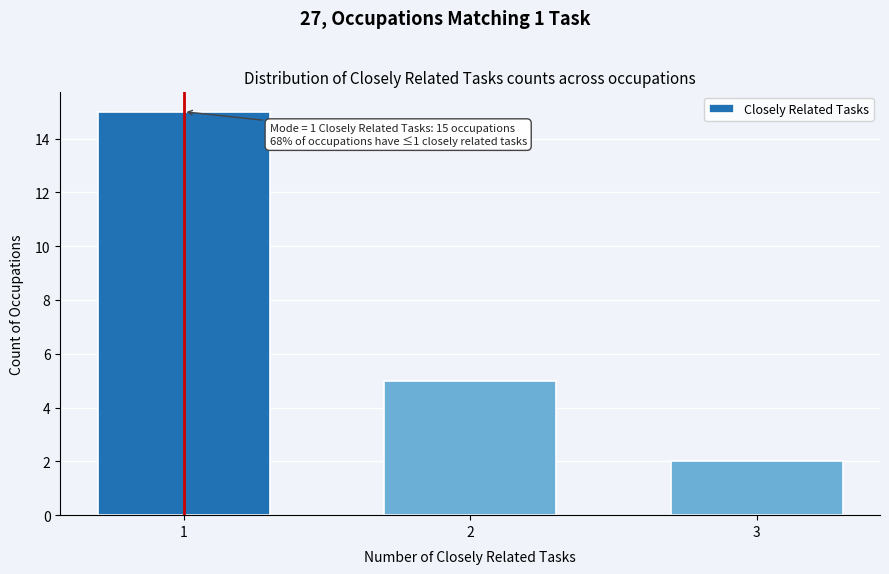

Reading left to right, what are all the values shown in this chart?

15	5	2